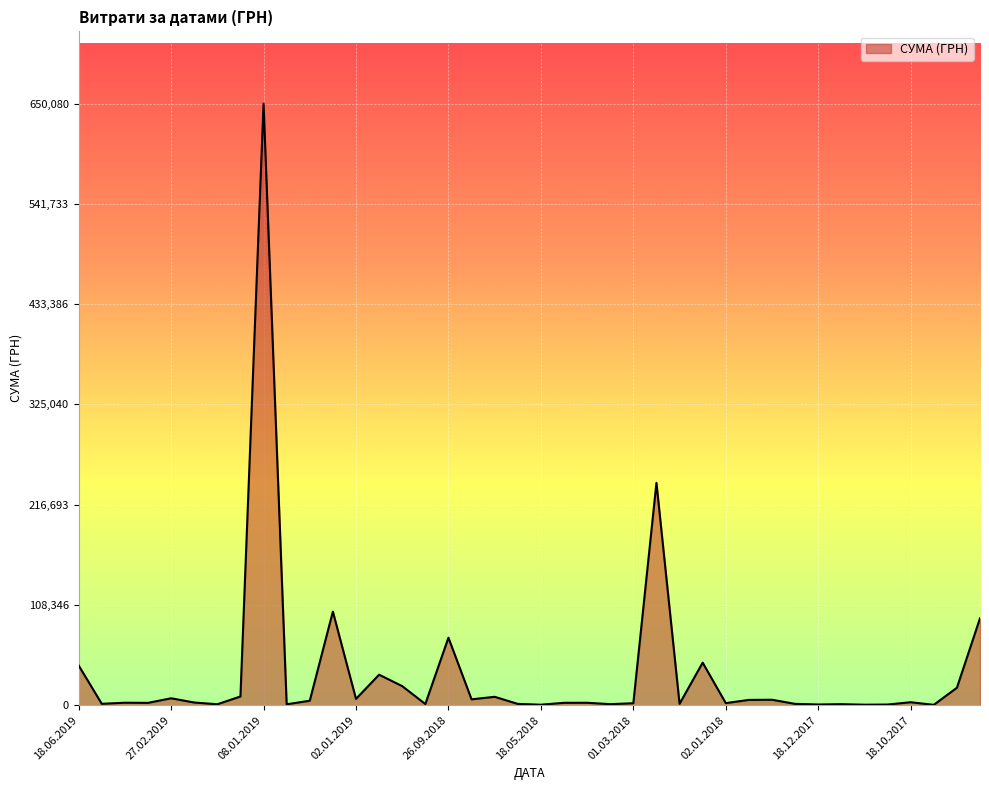

What is the difference between the maximum and minimum values?

649662.2